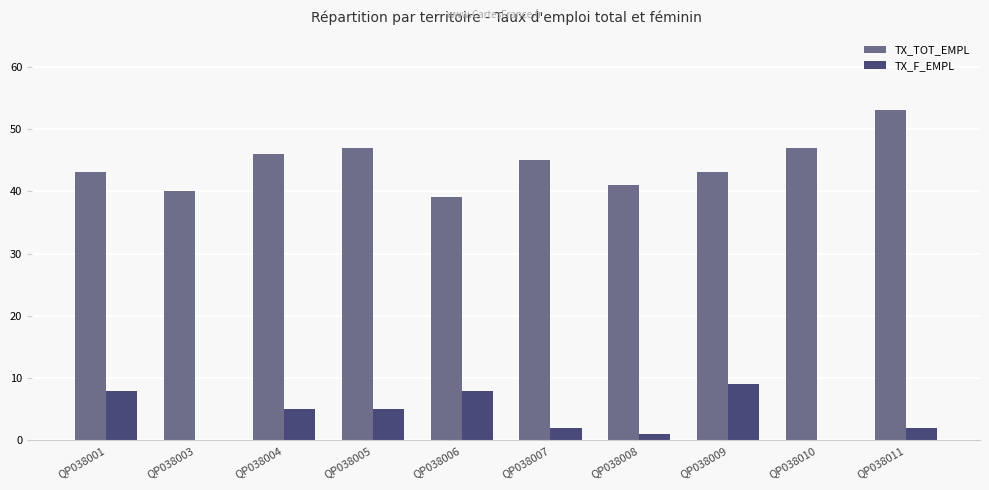

What is the greatest value displayed?

53